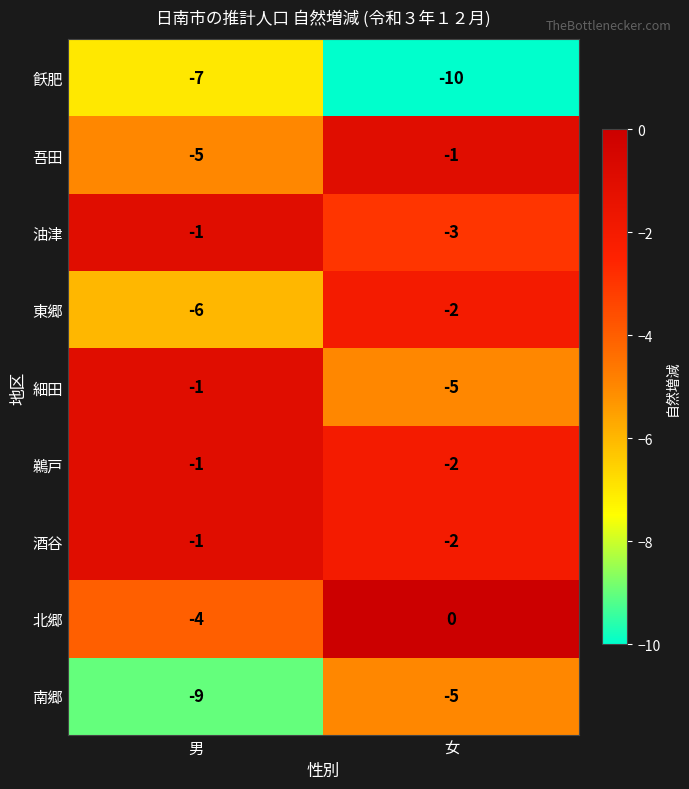

What is the total value across all series at 女?

-30